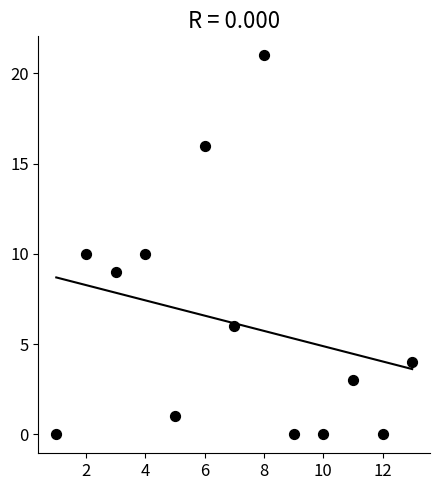

What is the range of Y values (max minus min)?

21